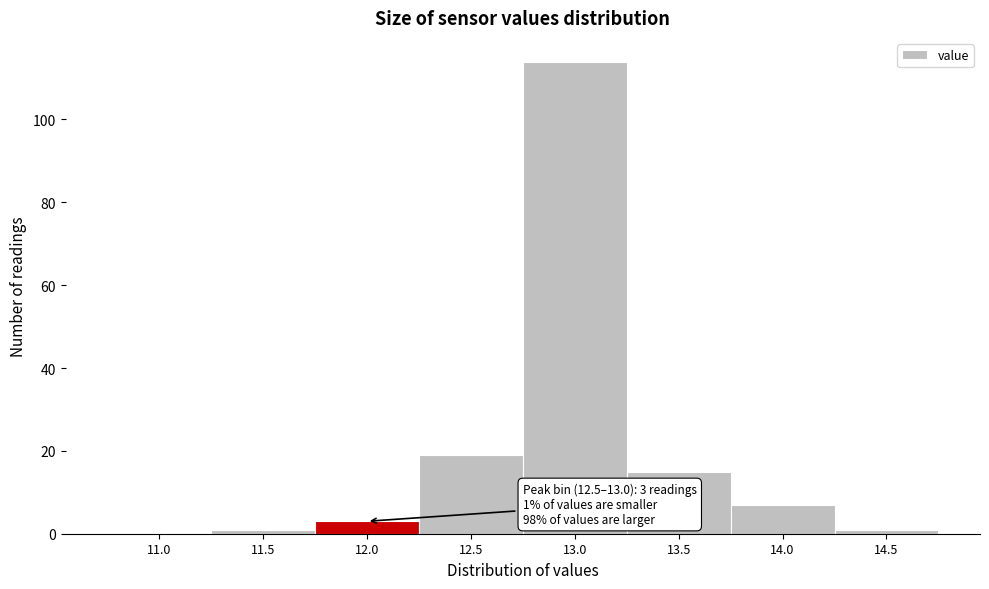

Reading right to left, extract all data points from this chart.

14.5=1	14.0=7	13.5=15	13.0=114	12.5=19	12.0=3	11.5=1	11.0=0